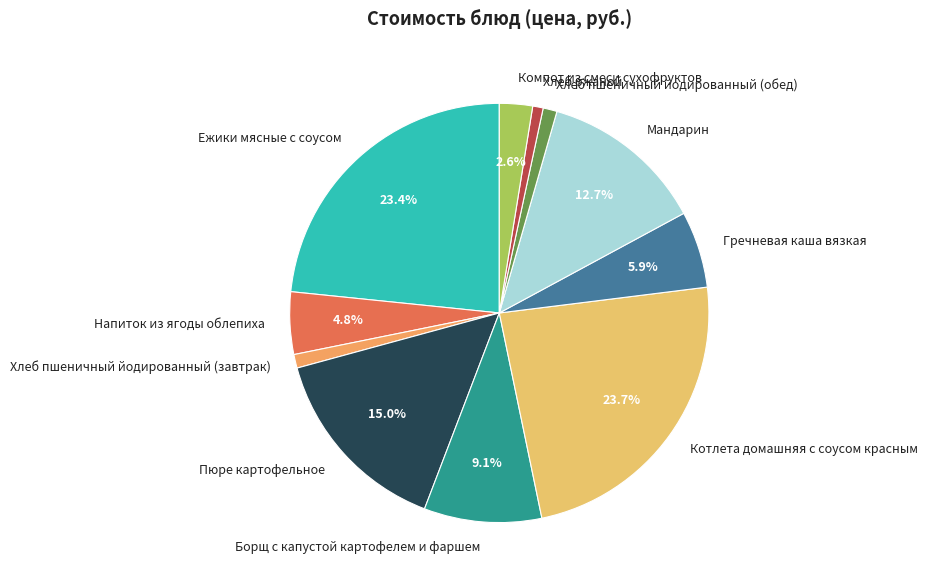

Does Хлеб пшеничный йодированный (обед) account for over 50% of the chart?

No